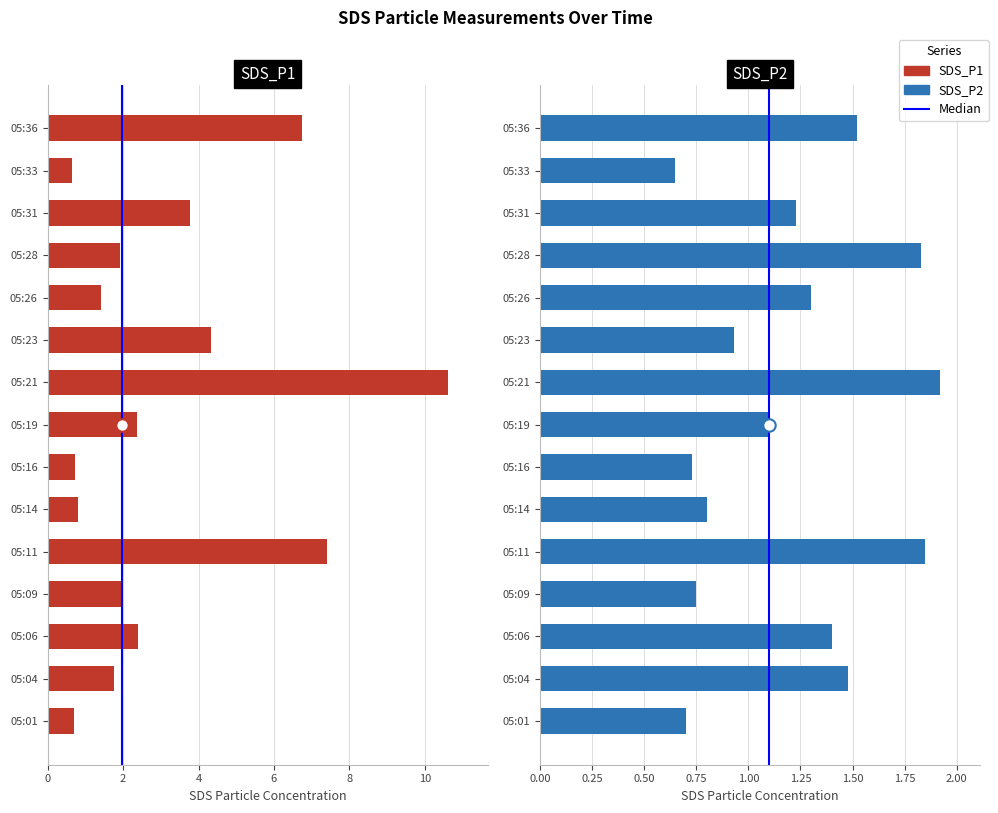

Which series has the widest spread of Y values?

SDS_P1